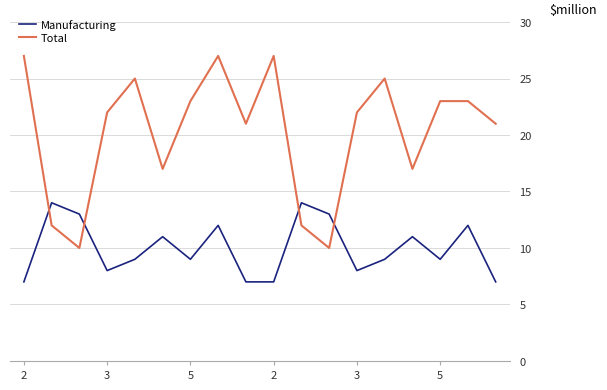

What is the highest value of the Total series?

27